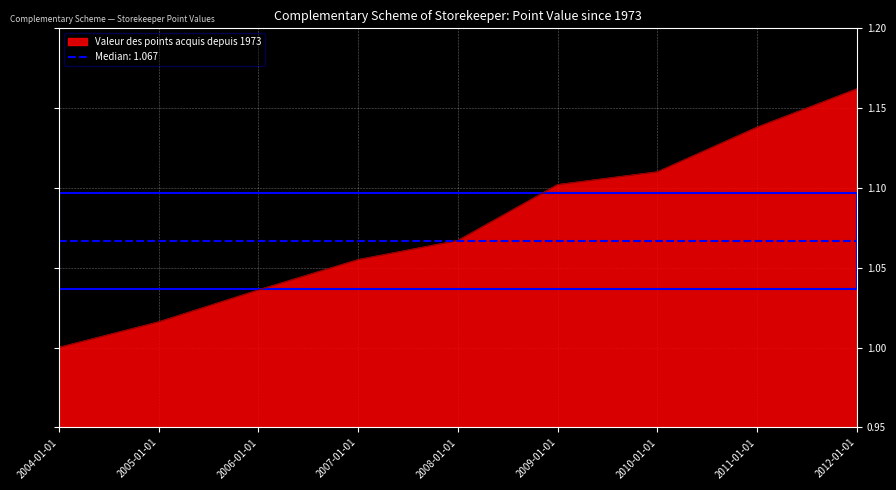

What is the difference between the maximum and minimum values?

0.2